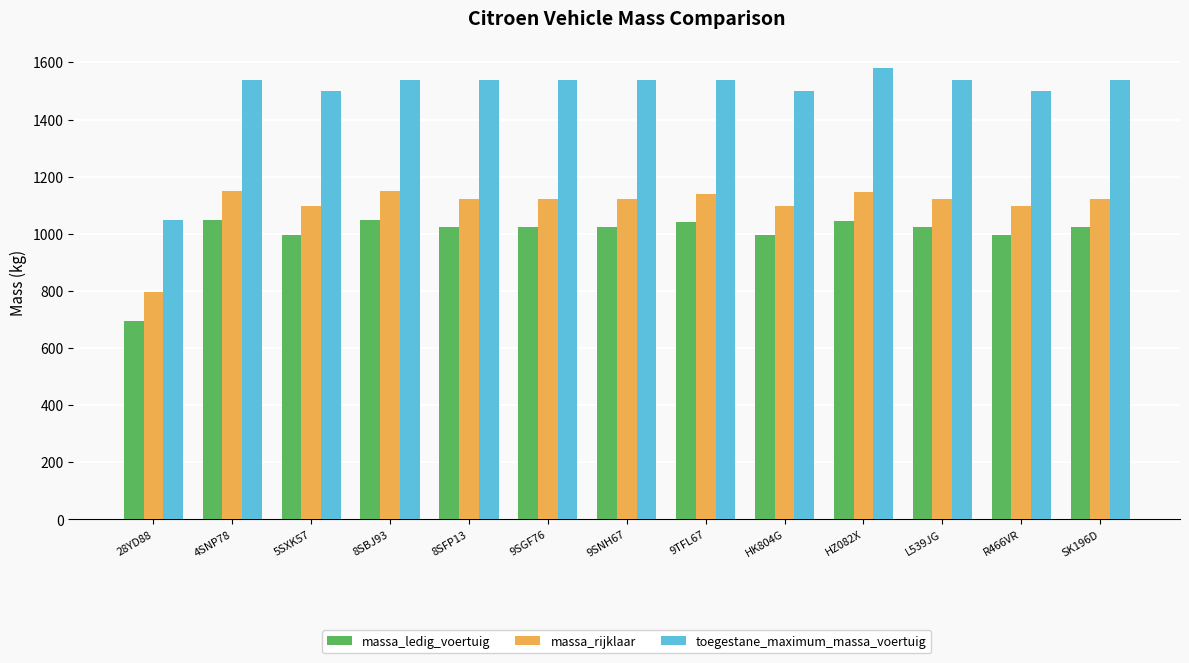

How many groups of bars are there?

13